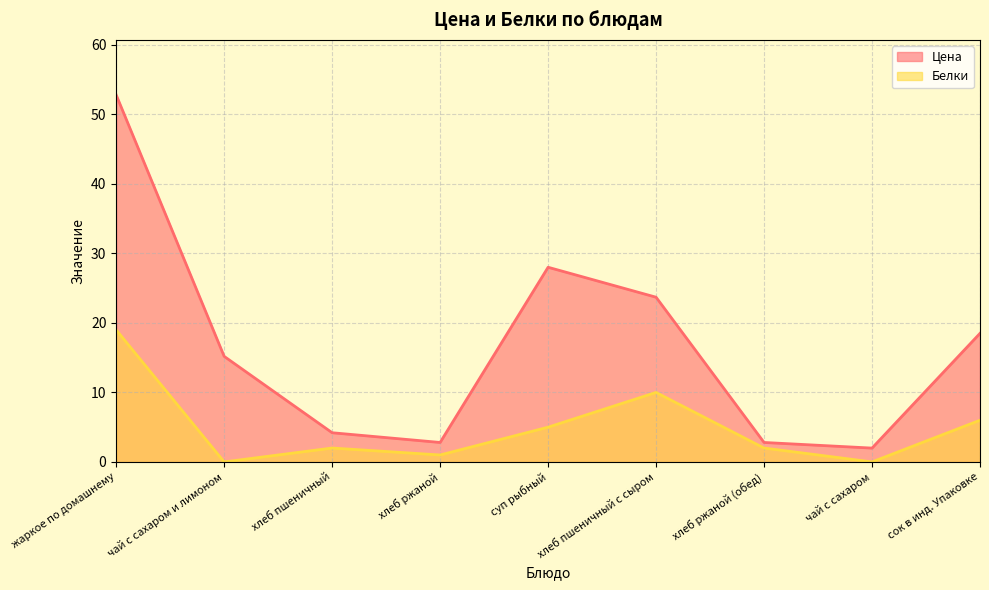

Which category has the highest value in the Цена series?

жаркое по домашнему